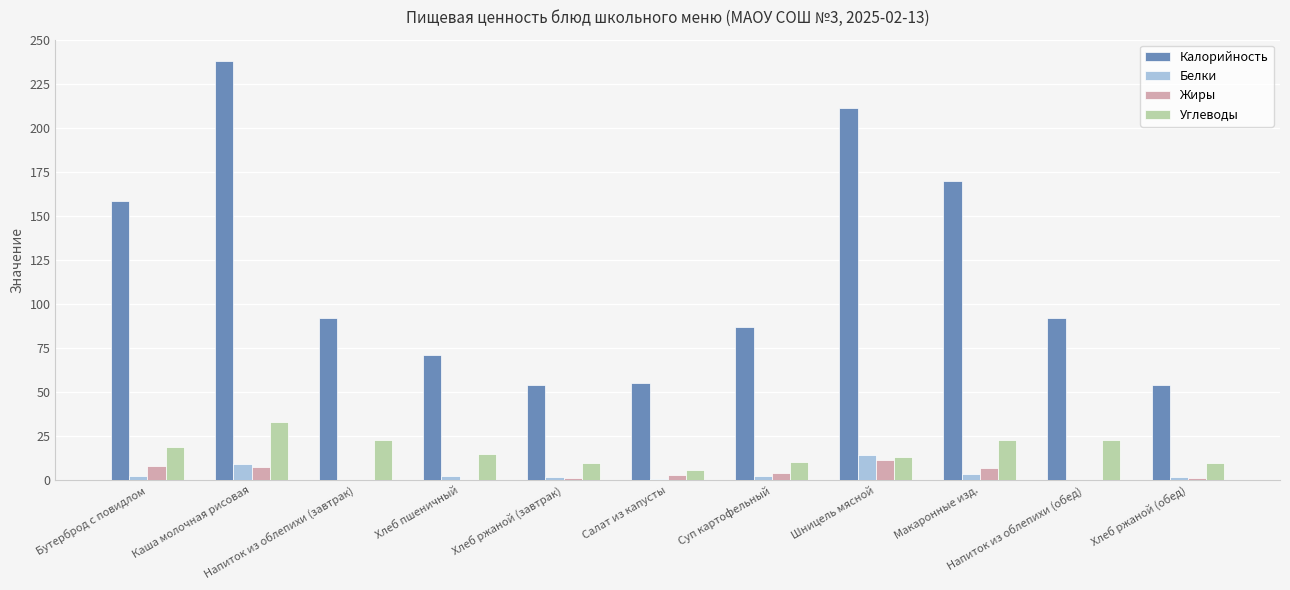

What is the maximum value shown in the chart?

238.1